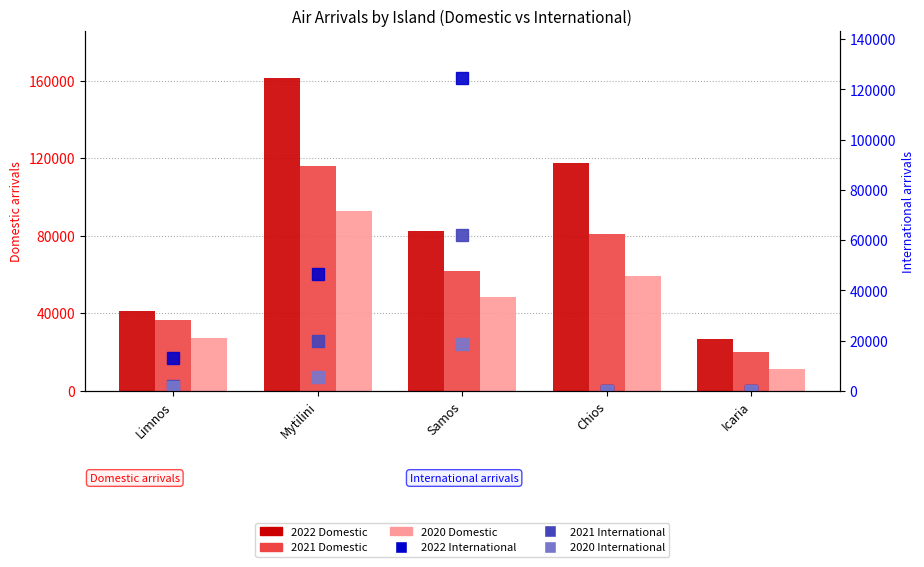

What is the average value of the 2021 Domestic series?

63118